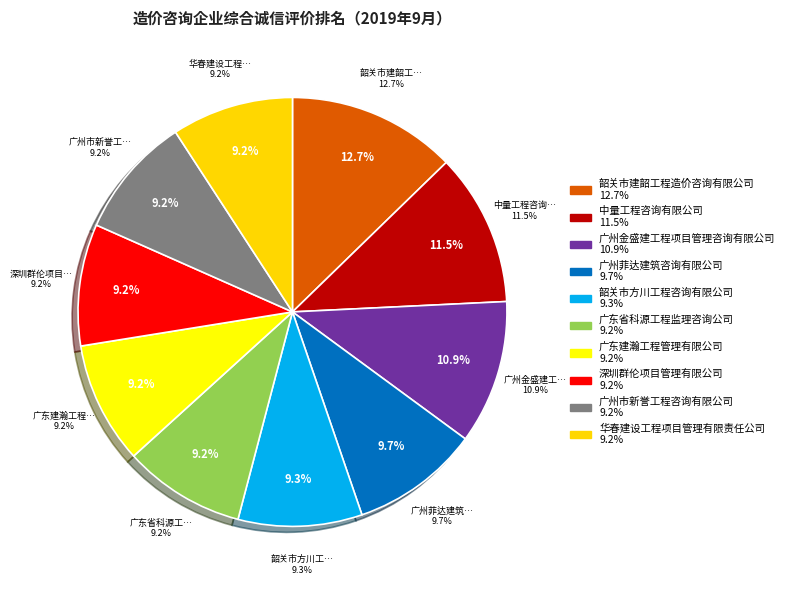

What percentage is the 广东建瀚工程管理有限公司 slice, to the nearest percent?

9%